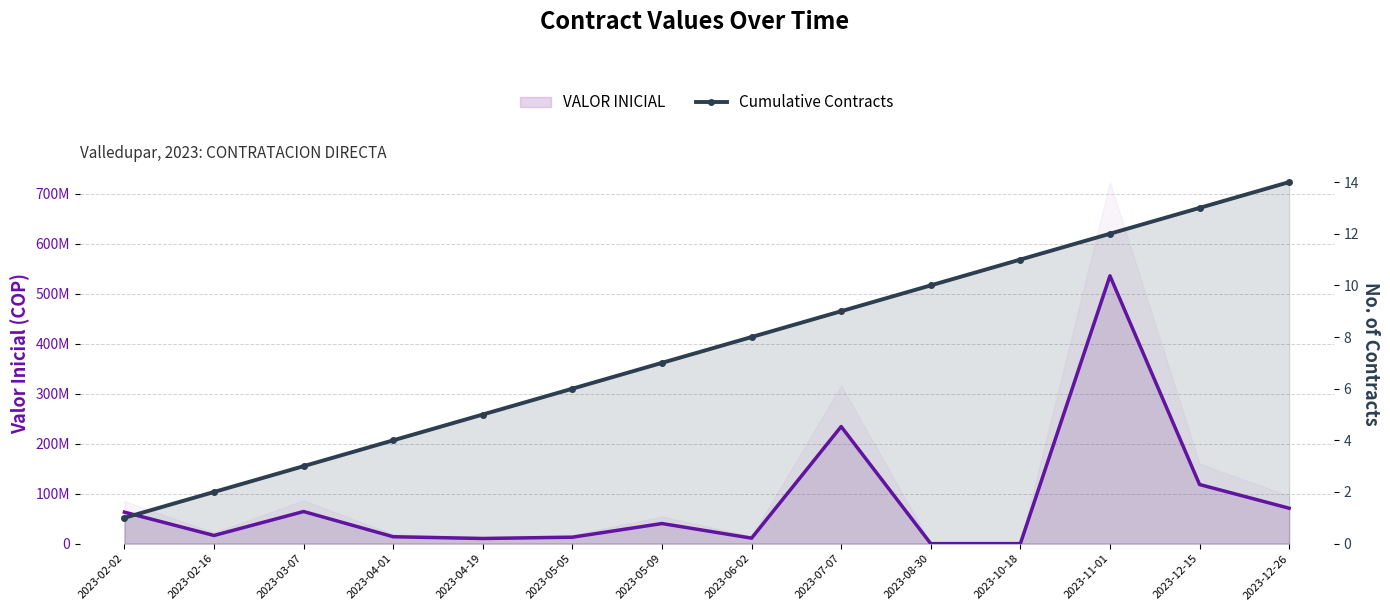

Reading left to right, transcribe all the data shown in this chart.

VALOR INICIAL: 2023-02-02=63000000	2023-02-16=16340000	2023-03-07=64233333	2023-04-01=13810069	2023-04-19=10293333	2023-05-05=12906666	2023-05-09=40213326	2023-06-02=11000000	2023-07-07=234176626	2023-08-30=0	2023-10-18=0	2023-11-01=535611634	2023-12-15=118250000	2023-12-26=70831280
Cumulative Contracts: 2023-02-02=1	2023-02-16=2	2023-03-07=3	2023-04-01=4	2023-04-19=5	2023-05-05=6	2023-05-09=7	2023-06-02=8	2023-07-07=9	2023-08-30=10	2023-10-18=11	2023-11-01=12	2023-12-15=13	2023-12-26=14